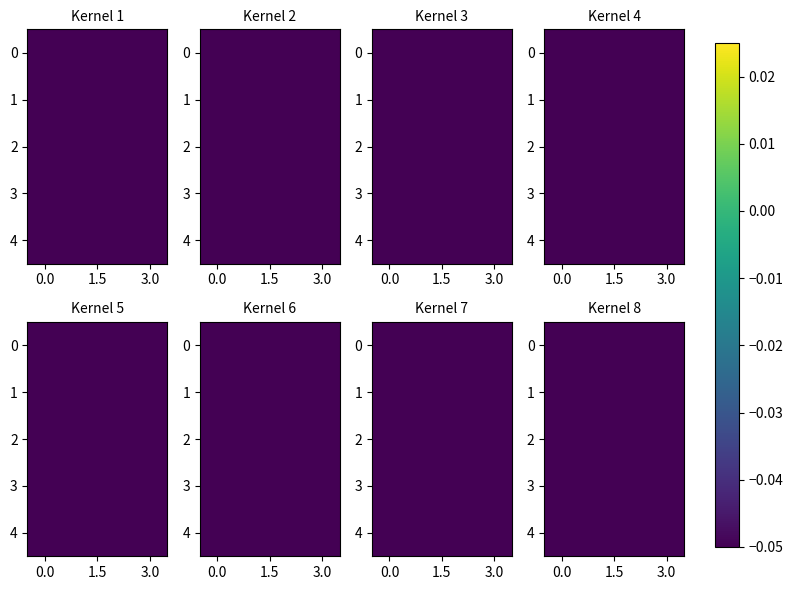

Is it true that 0 equals -0.1 at 3.0?

True